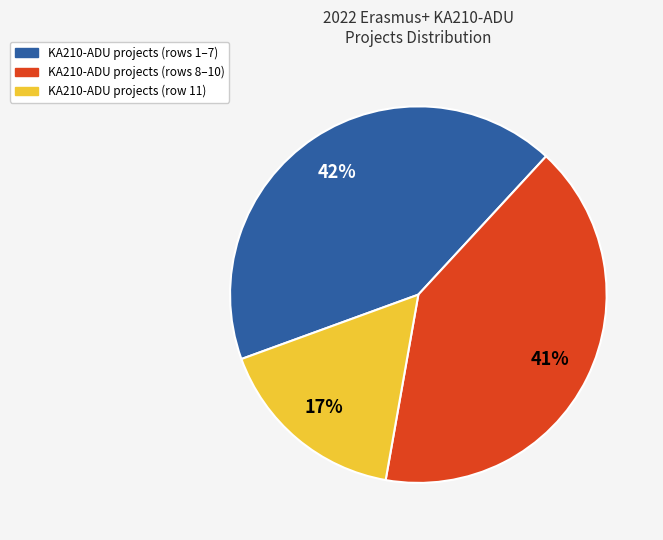

How many segments does this pie chart have?

3